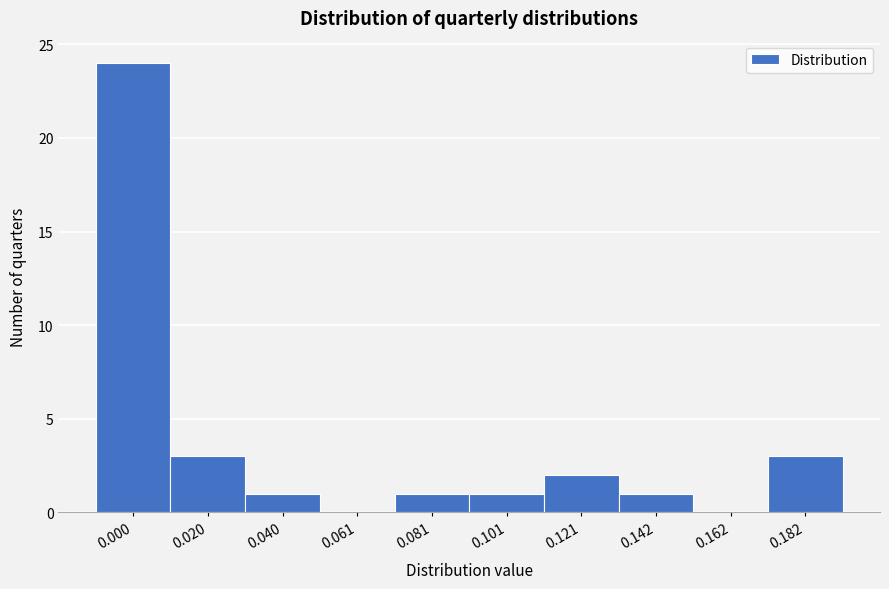

Reading right to left, transcribe all the data shown in this chart.

0.182=3	0.162=0	0.142=1	0.121=2	0.101=1	0.081=1	0.061=0	0.040=1	0.020=3	0.000=24